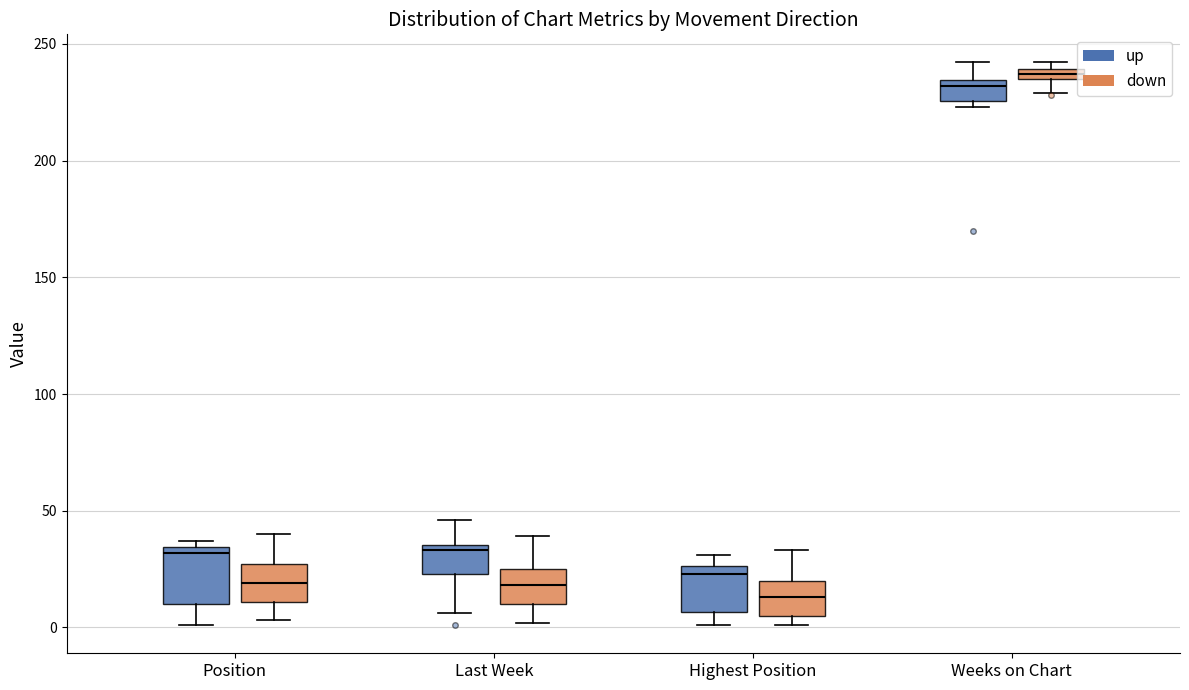

What is the lowest value of the Average Weeks on Chart series?

225.4